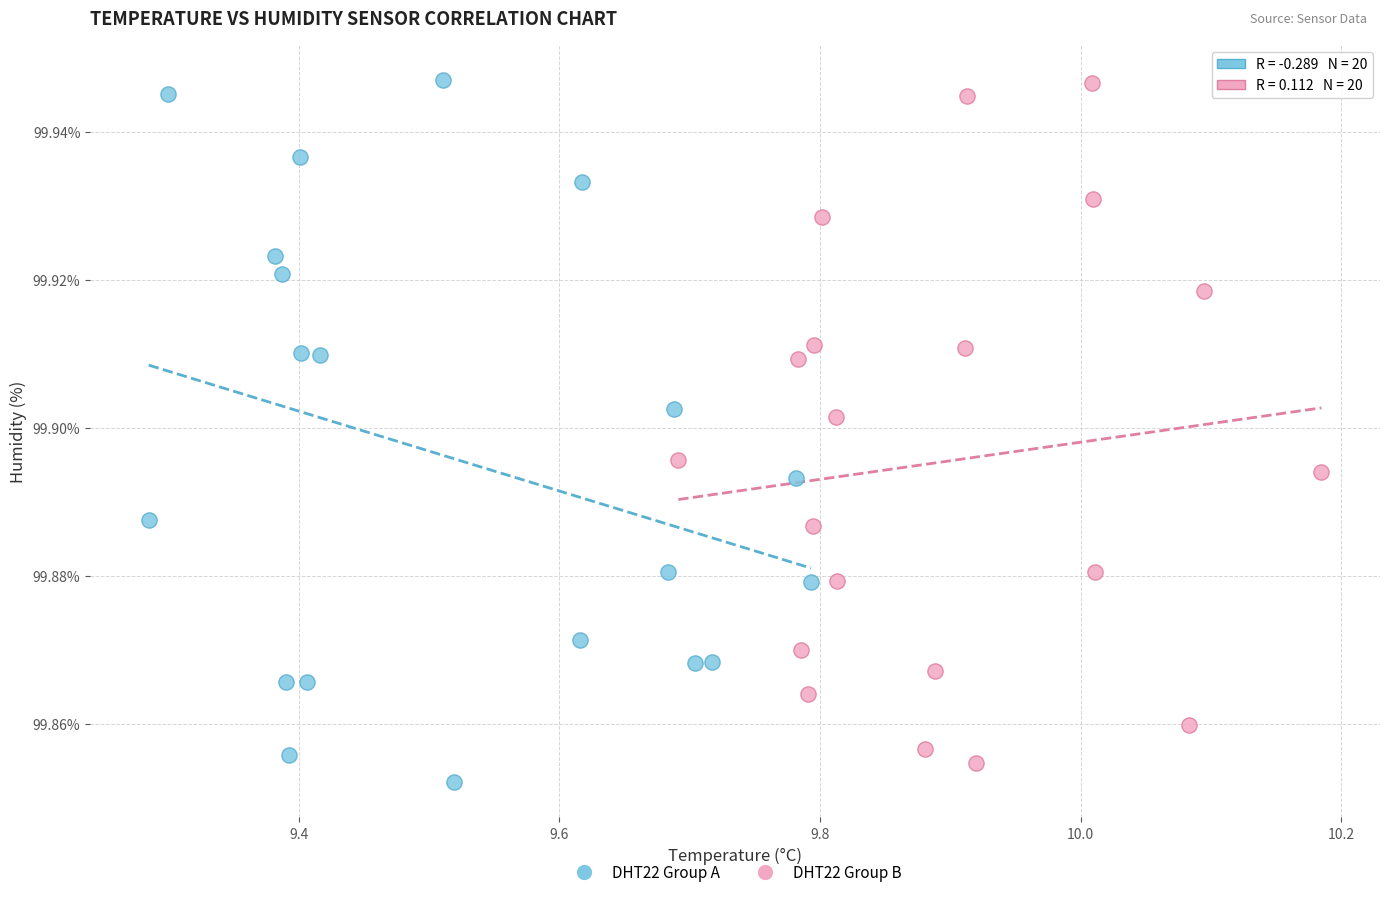

Which series has the widest spread of Y values?

DHT22 Group A